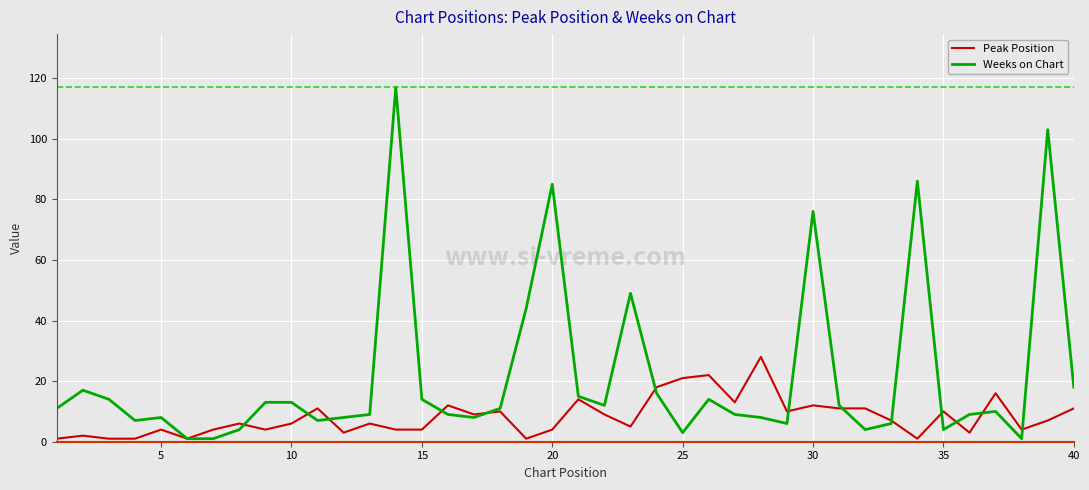

Which series has the largest range (max minus min)?

Weeks on Chart